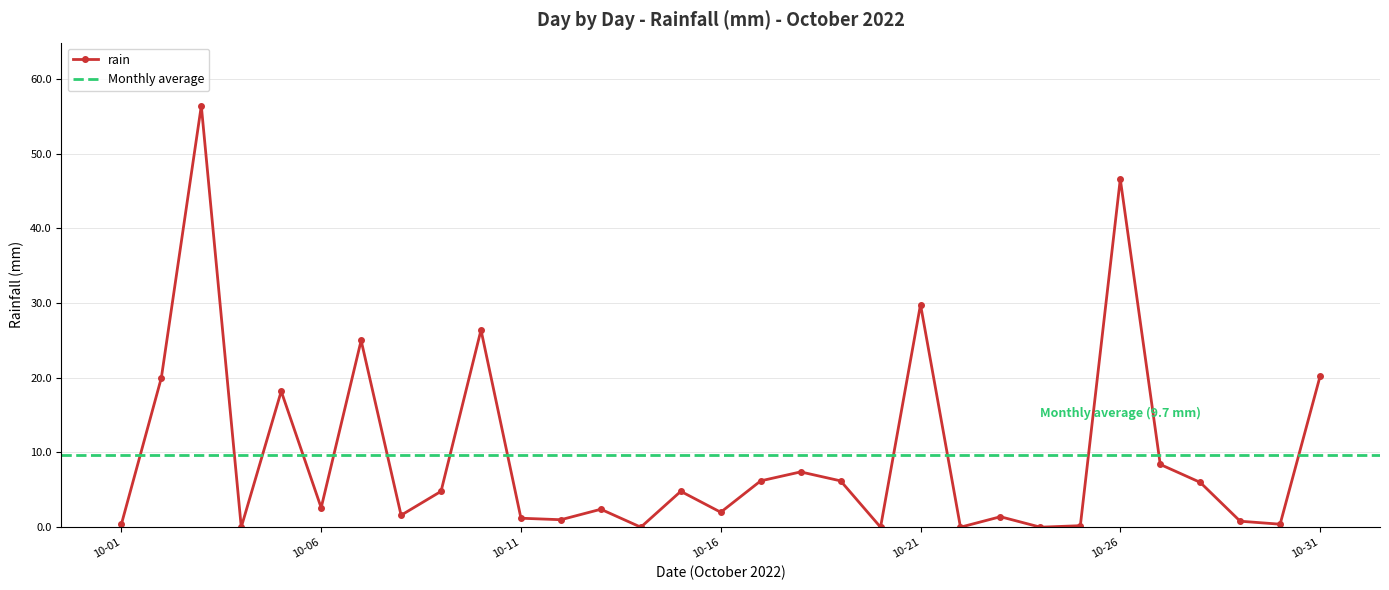

The chart shows a value of 0.0 at 2022-10-22. True or false?

True